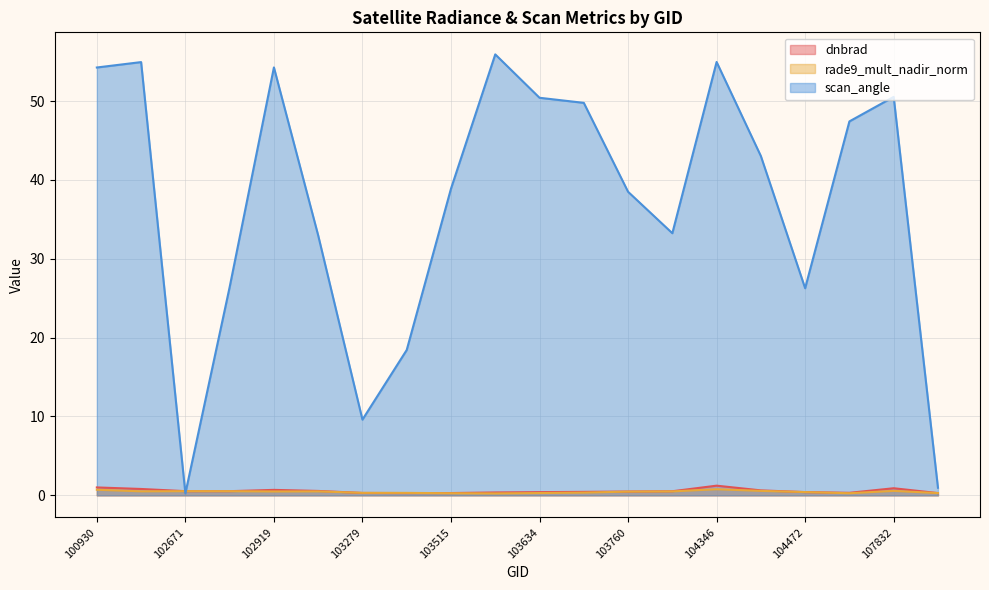

What is the value of the dnbrad point at the 12th from the left?

0.4